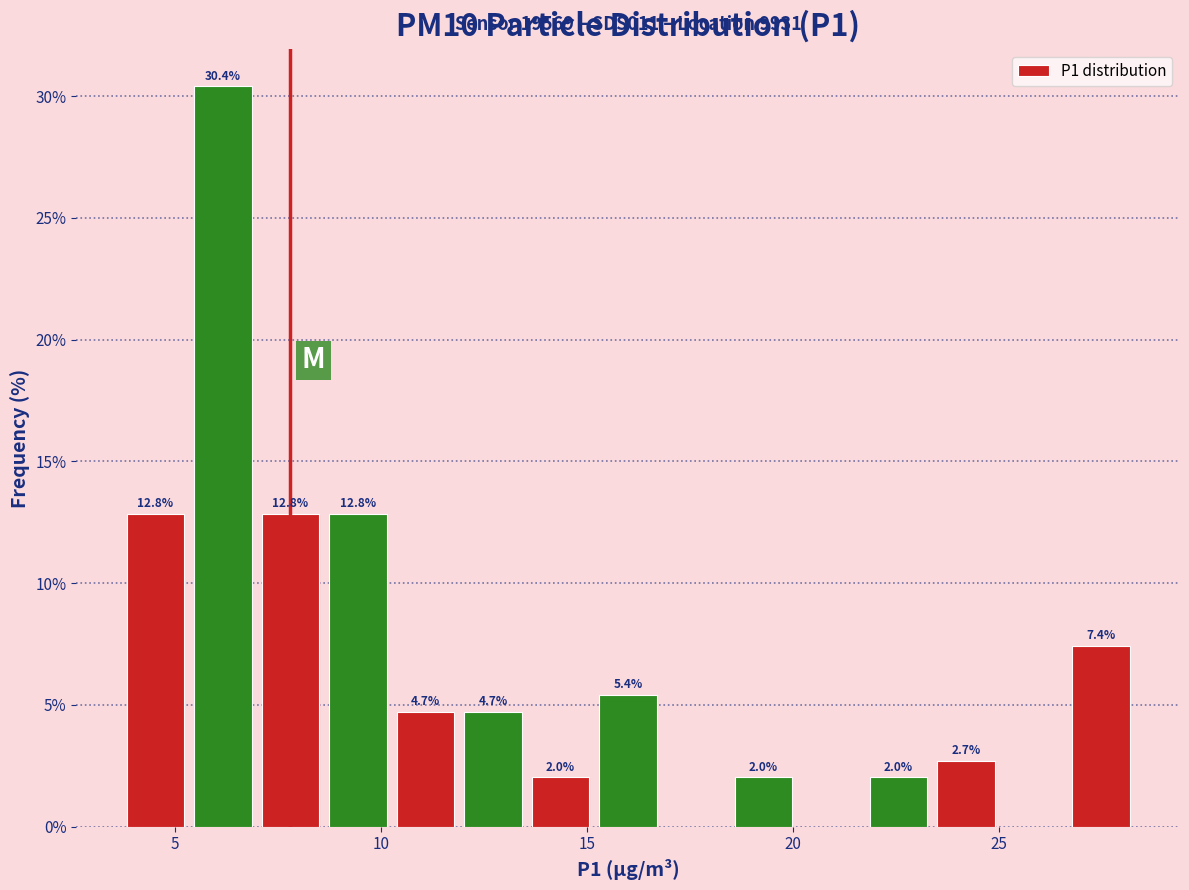

Around what value on the x-axis is the tallest bar? Give the approximate position of its centre, as read against the axis.

6.0